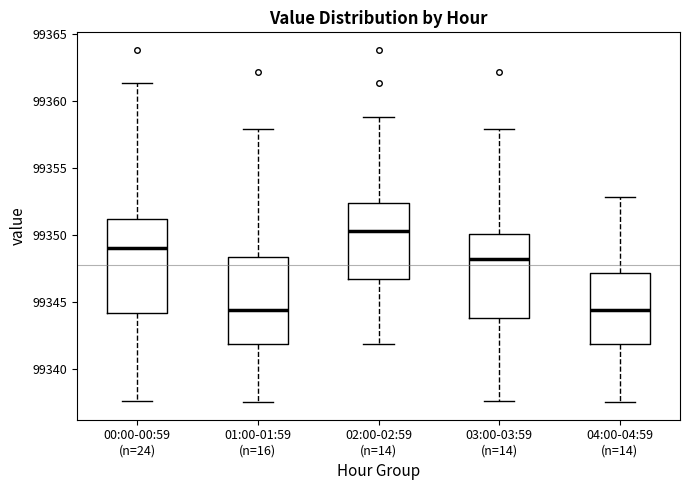

Which box has the highest median line?

02:00-02:59 (n=14)